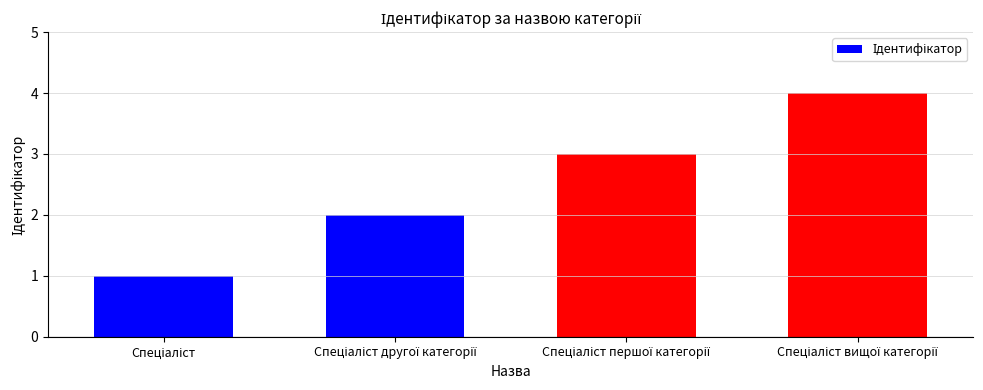

Reading left to right, list all the values displayed in this chart.

1	2	3	4